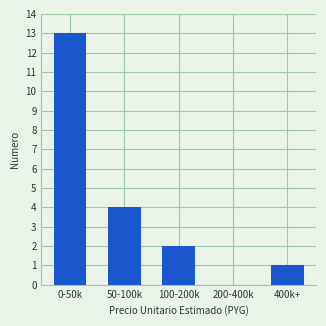

Reading left to right, what are all the values shown in this chart?

0-50k=13	50-100k=4	100-200k=2	200-400k=0	400k+=1